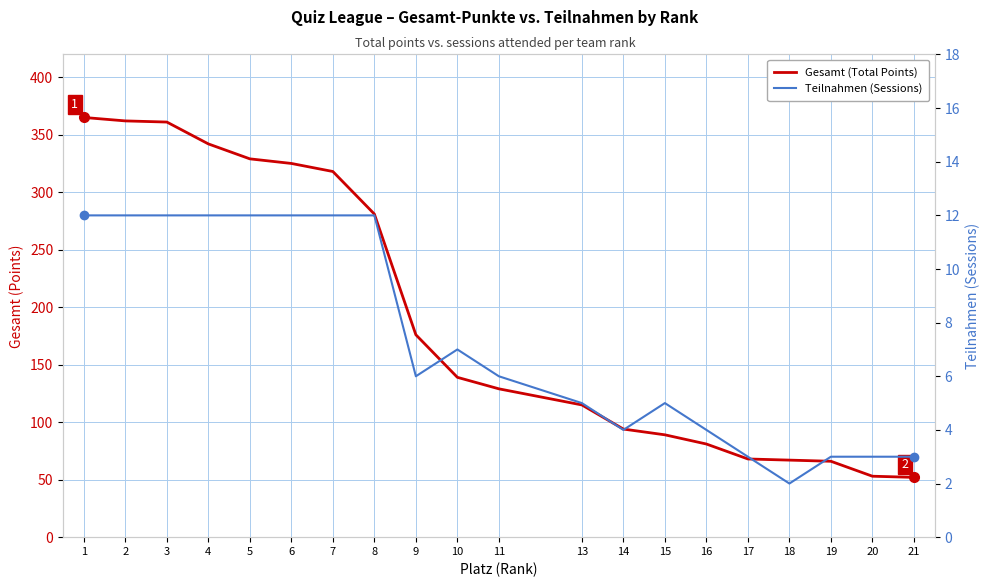

What are all the series names shown in the legend?

Gesamt (Total Points), Teilnahmen (Sessions)